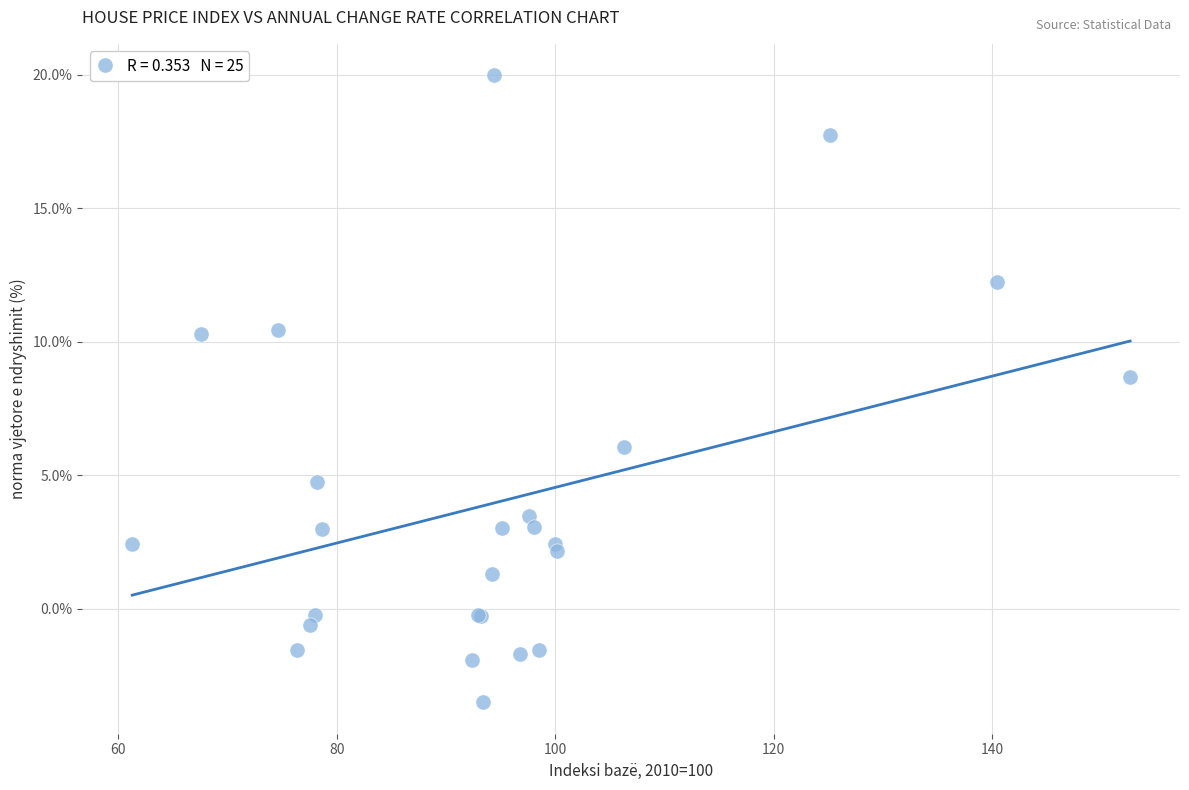

What Y value in the scatter plot is closest to 8?

8.7